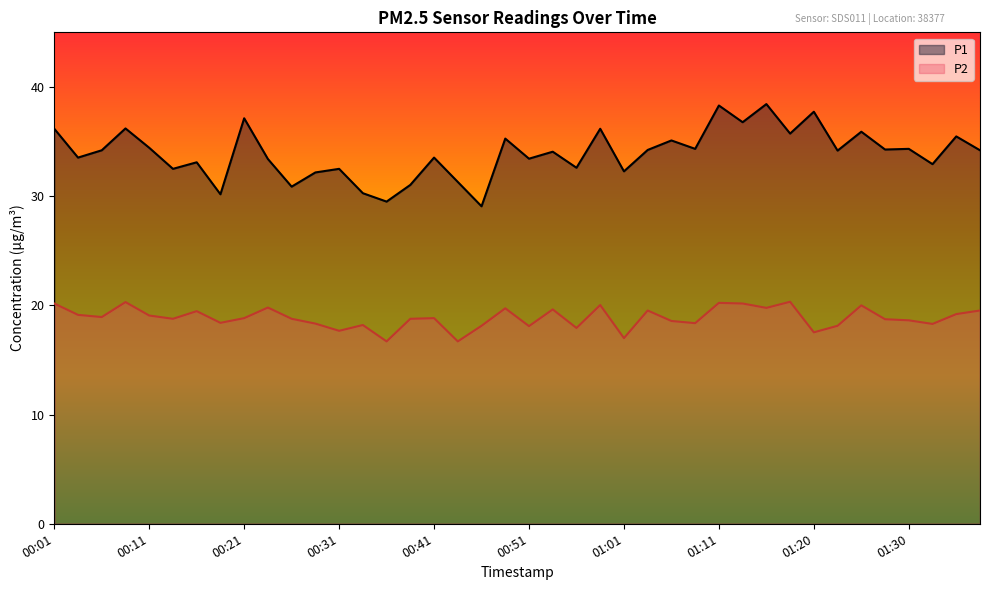

How many distinct data groups are displayed?

2